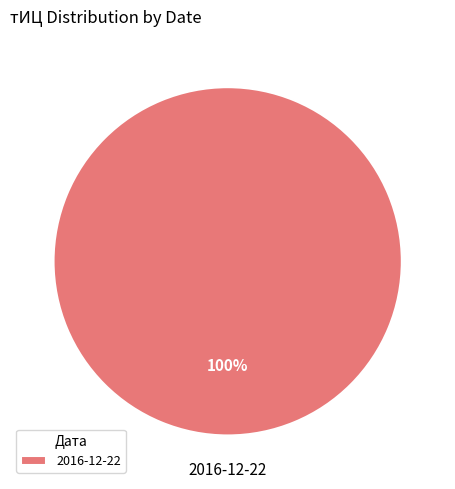

Does any single category account for the majority?

Yes